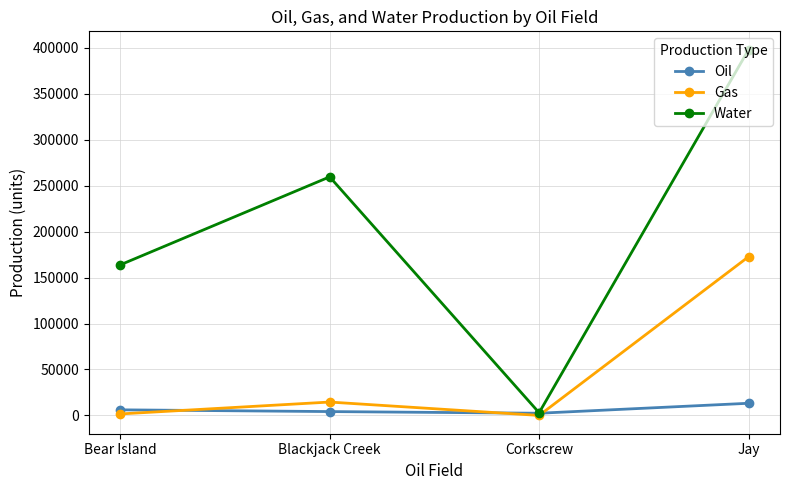

Where is Gas nearest to the value 86338?

Blackjack Creek